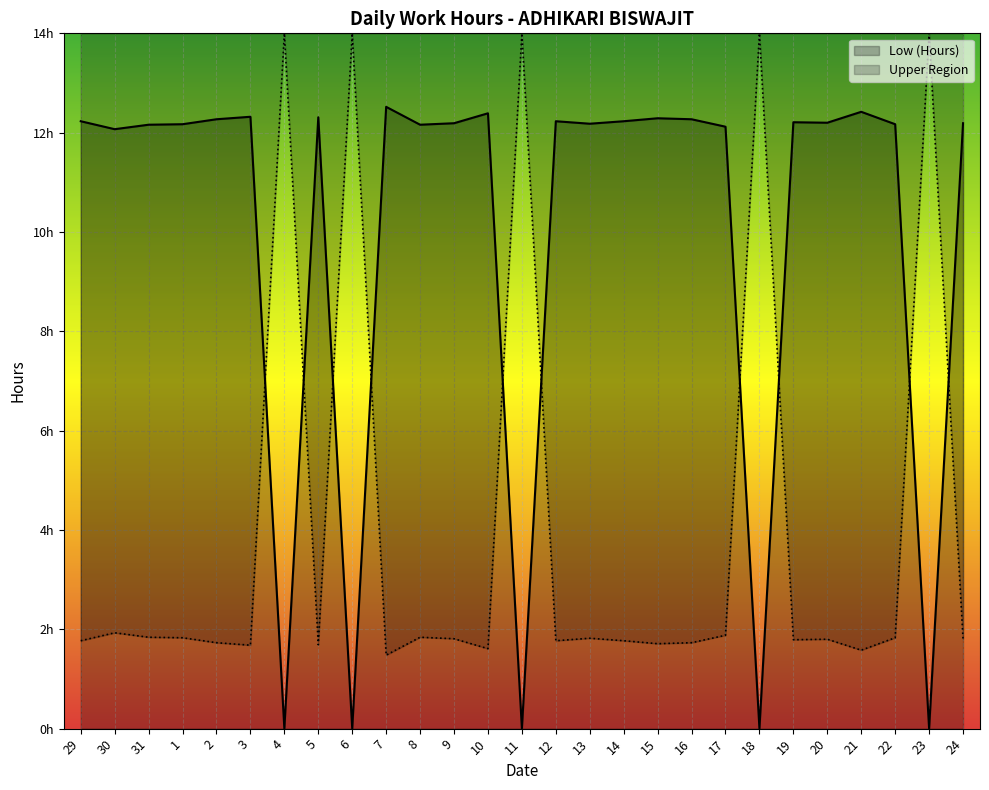

What are all the series names shown in the legend?

Low (Hours), Upper Region